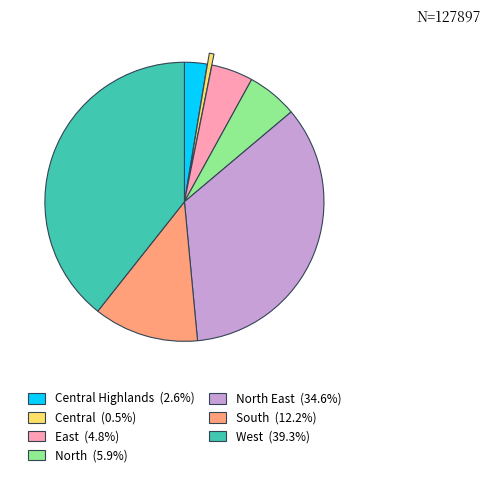

Is there a majority slice in this chart?

No